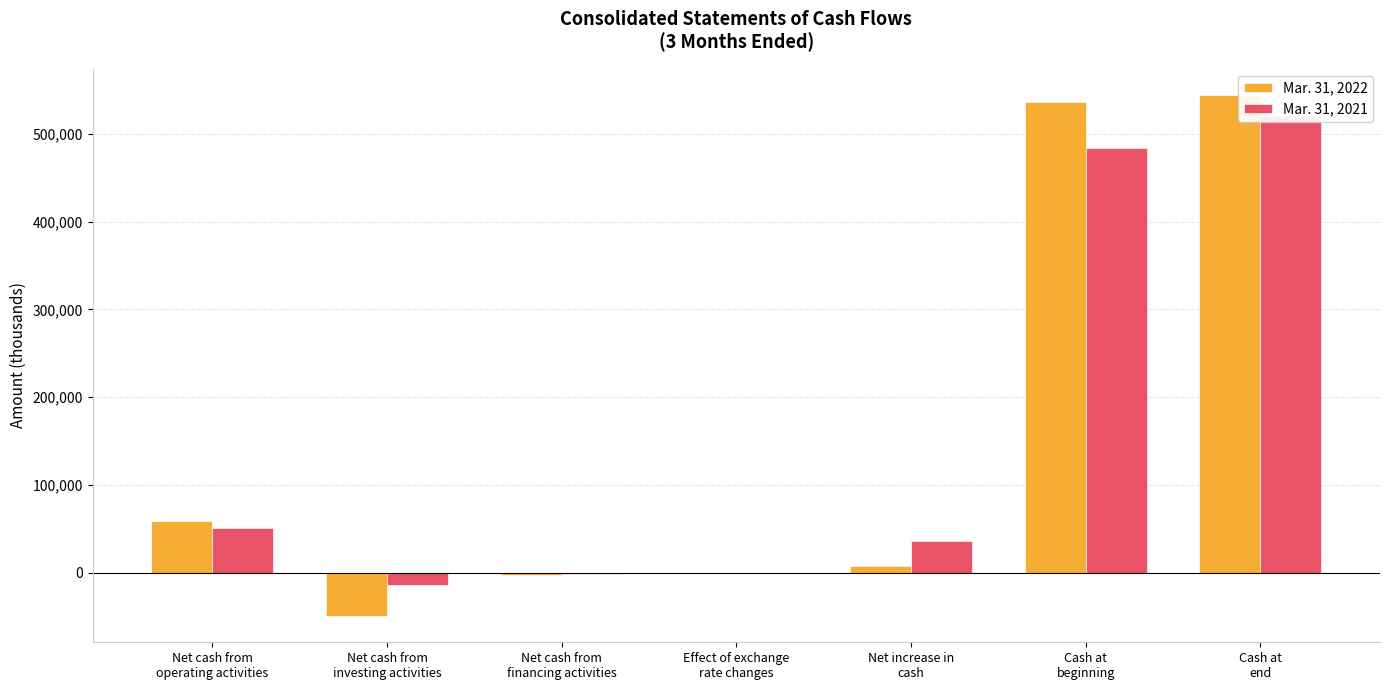

Where is Mar. 31, 2021 nearest to the value 253253?

Net cash from
operating activities